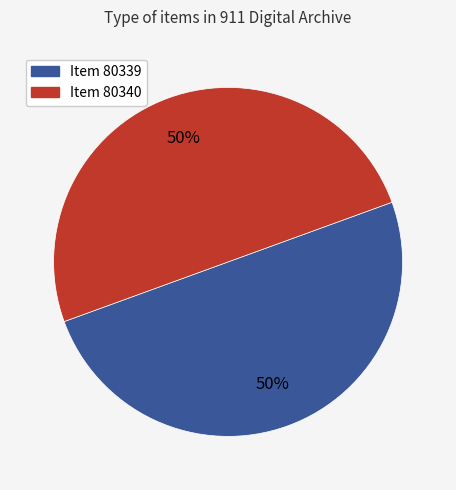

To the nearest percent, what is the average slice percentage?

50%